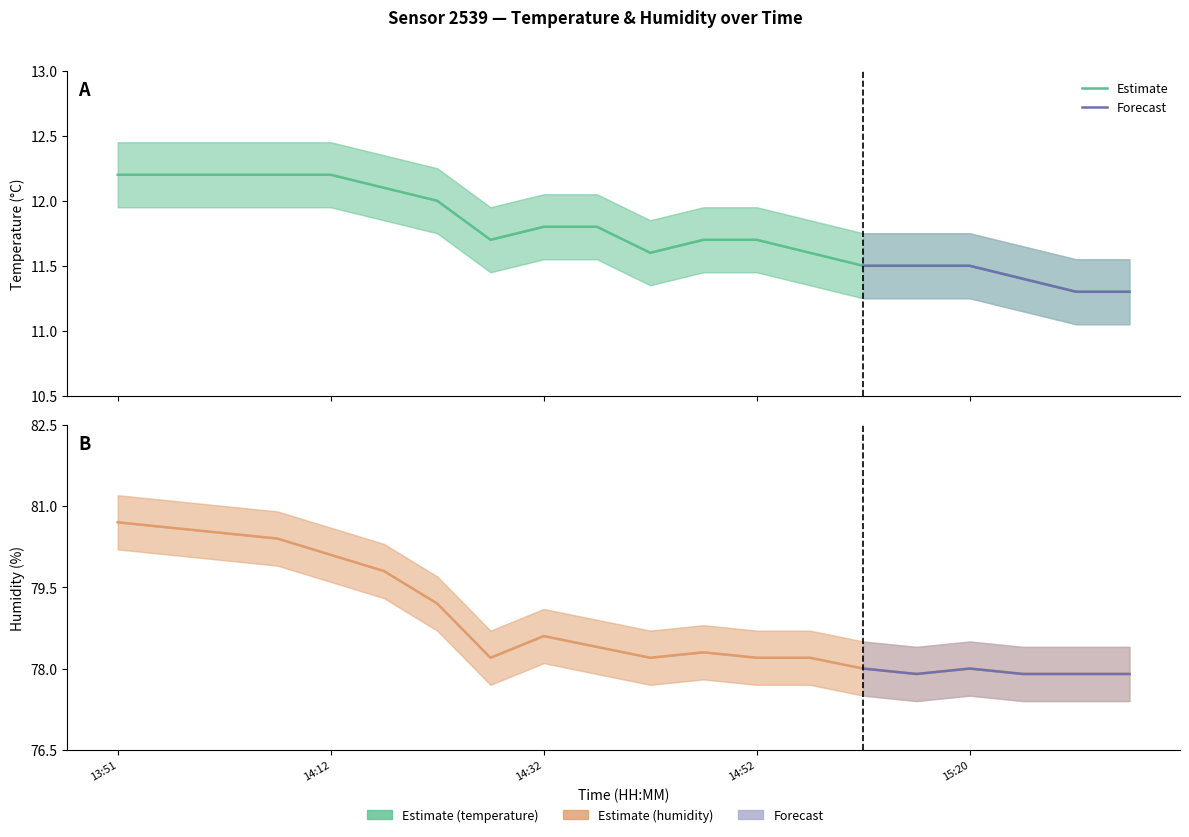

What is the sum of all temperature_lower values?

230.5